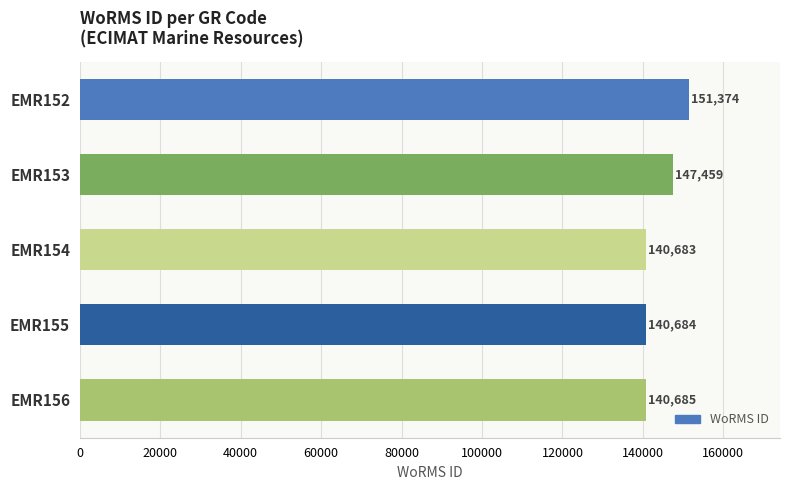

List the labels in order of value, smallest first.

EMR154, EMR155, EMR156, EMR153, EMR152